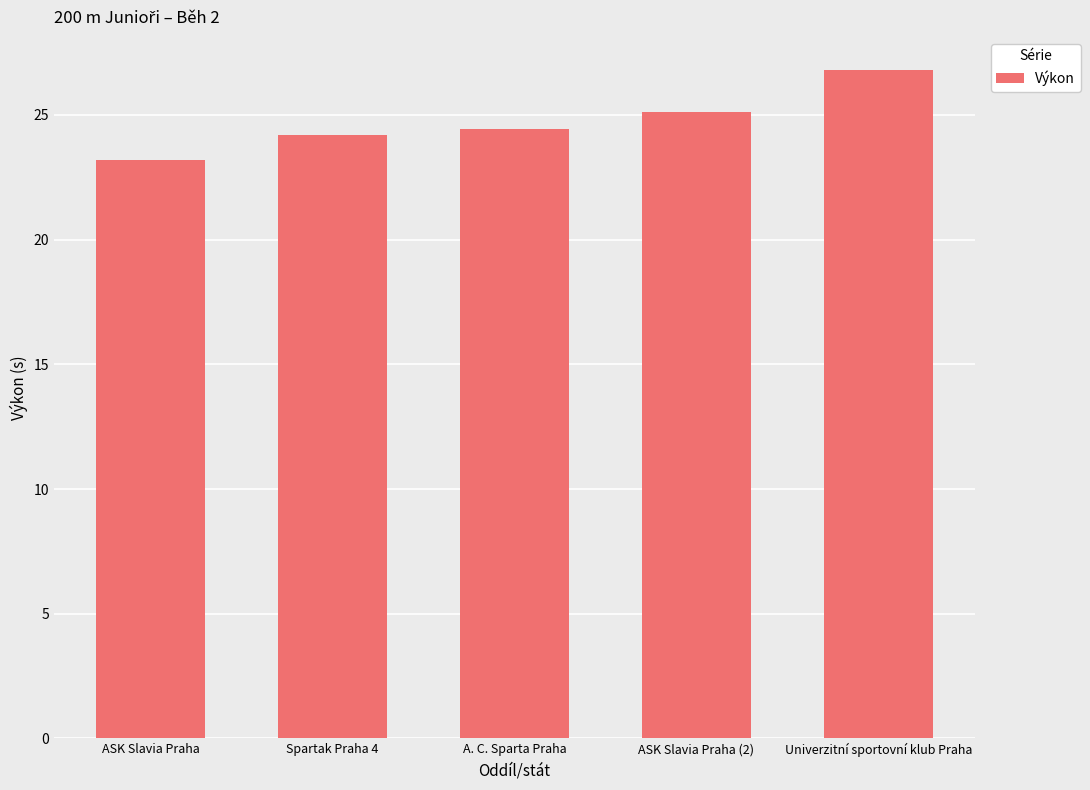

What is the difference between the values at ASK Slavia Praha and Univerzitní sportovní klub Praha?

3.6